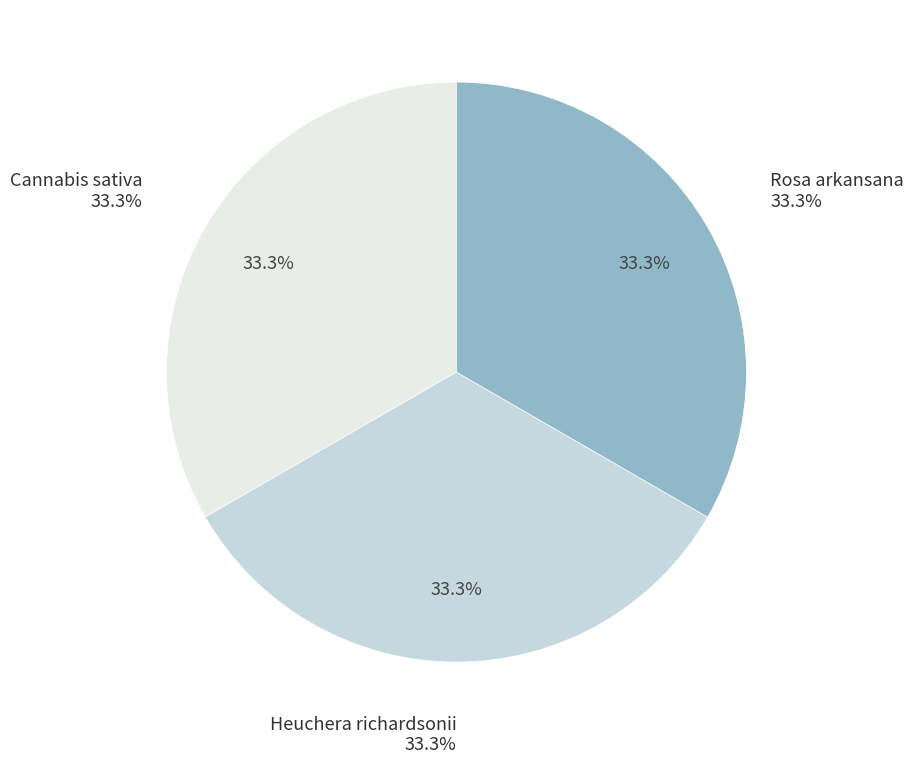

Approximately how many times larger is the value at Heuchera richardsonii compared to Rosa arkansana?

1.0